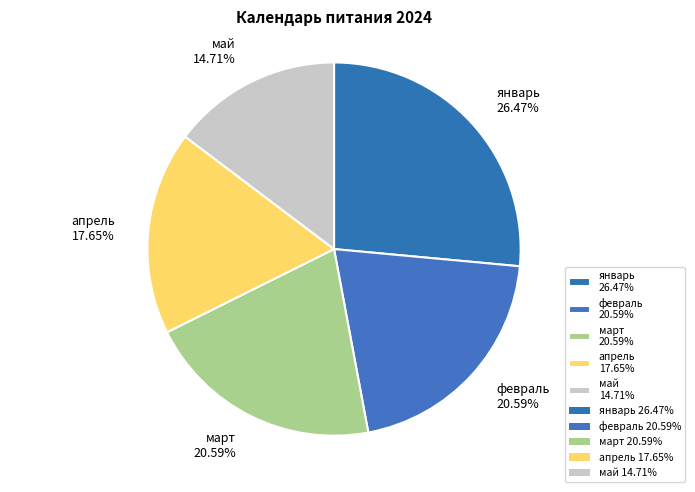

To the nearest percent, what portion does январь represent?

26%